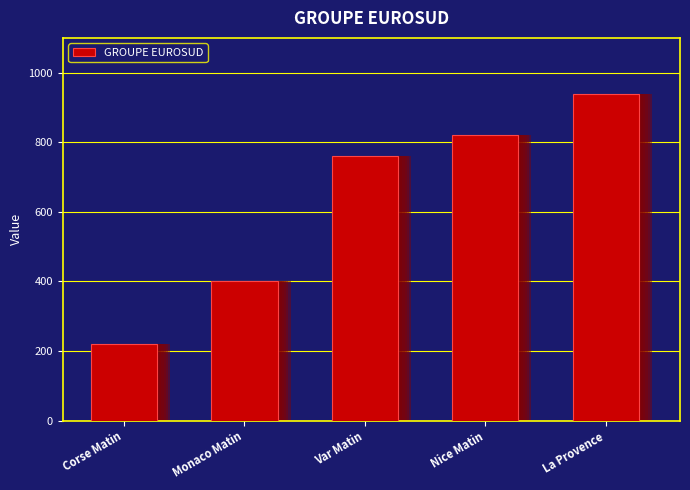

Reading left to right, extract all data points from this chart.

902	920	956	962	974